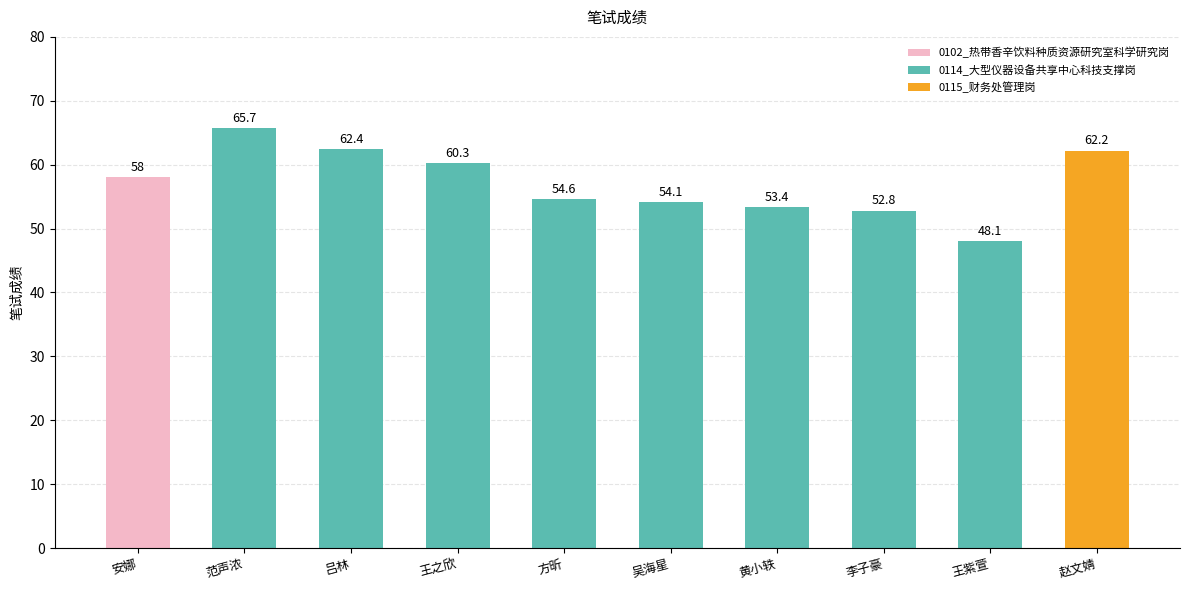

List the labels in order of value, smallest first.

王紫萱, 李子豪, 黄小轶, 吴海星, 方昕, 安娜, 王之欣, 赵文婧, 吕林, 范声浓